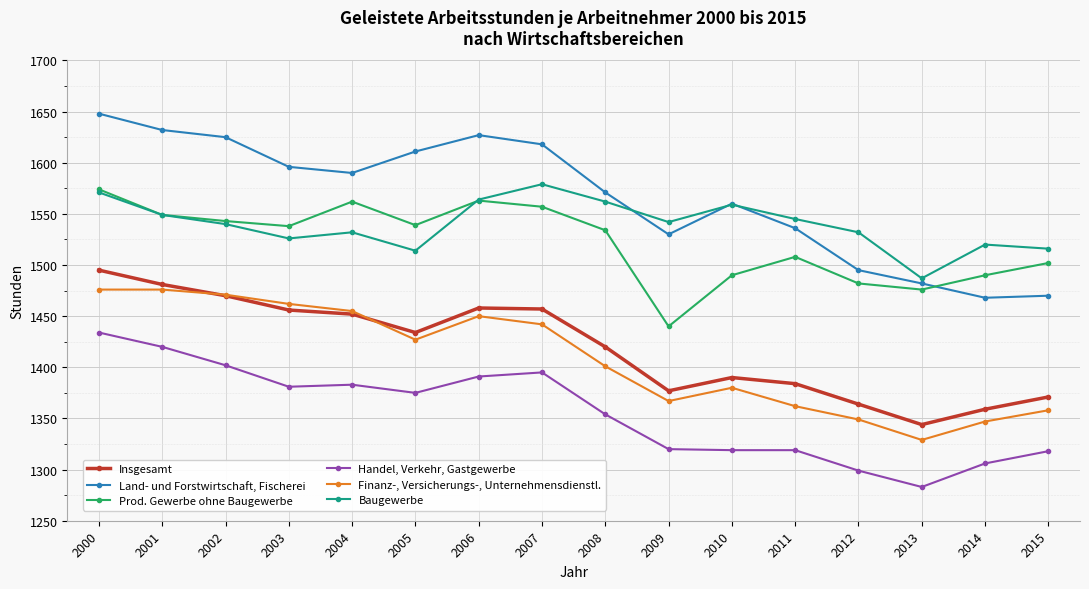

Is this an area chart (filled region under the line)?

No